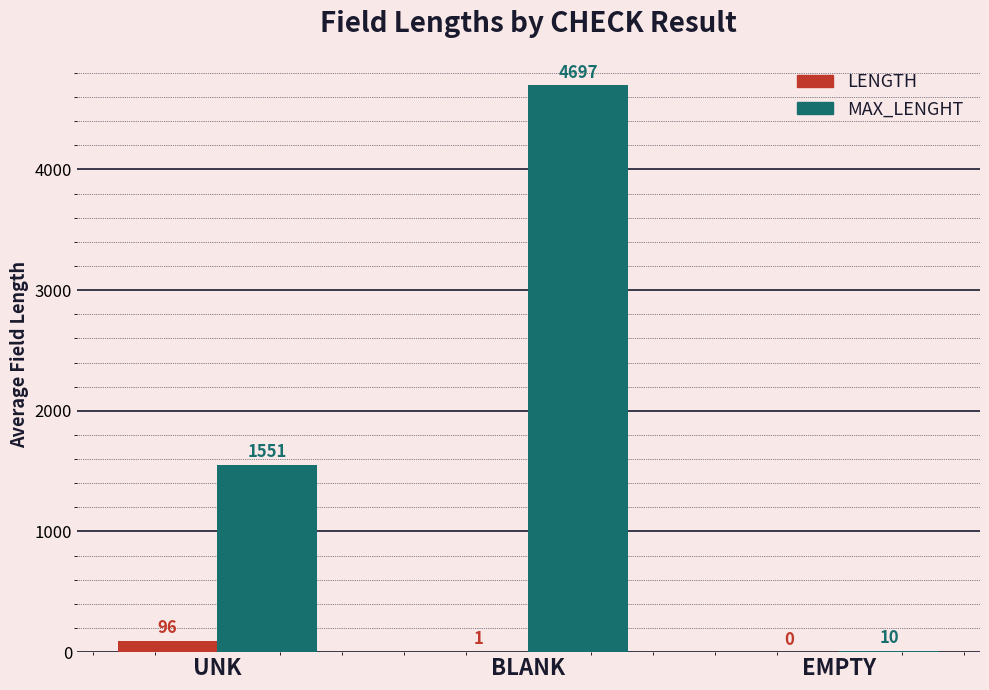

What is the difference between the MAX_LENGHT values at UNK and EMPTY?

1540.9